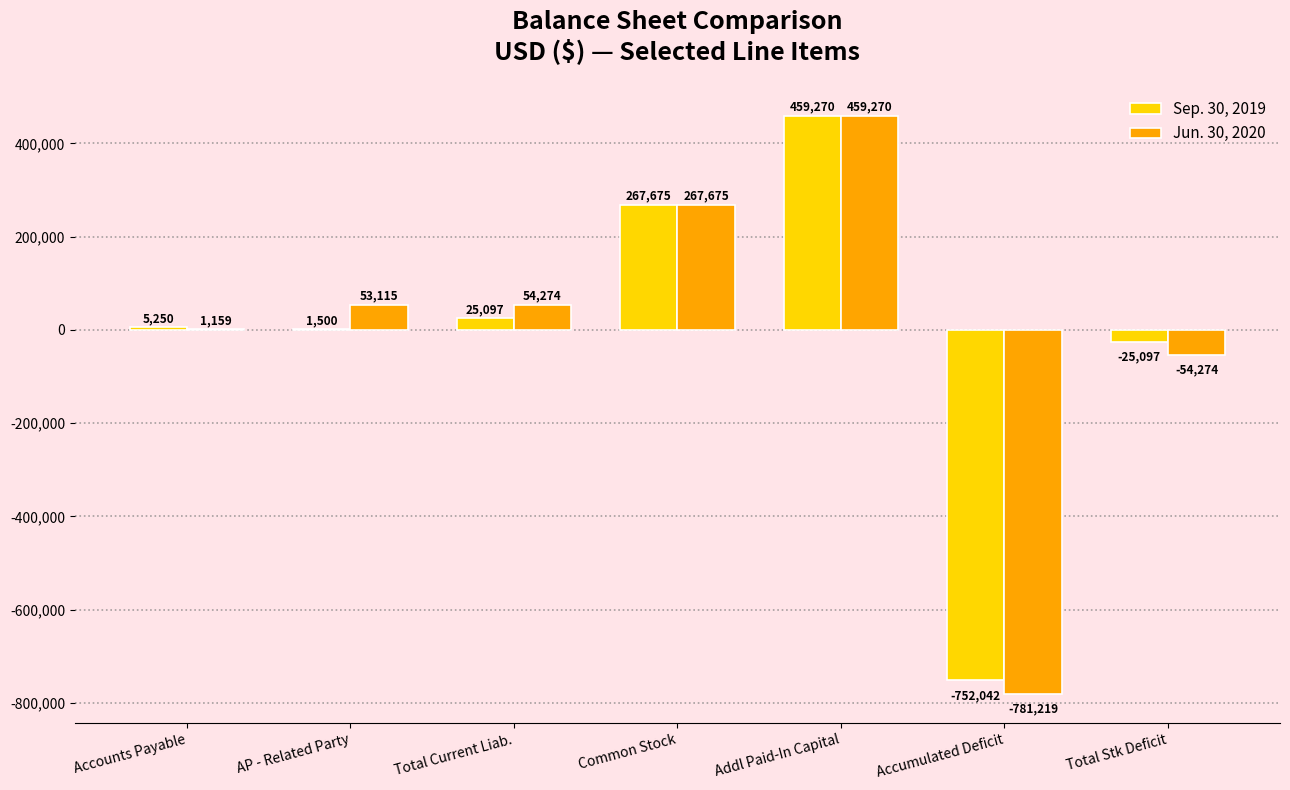

True or false: Jun. 30, 2020 has a value of 267675 at Common Stock.

True